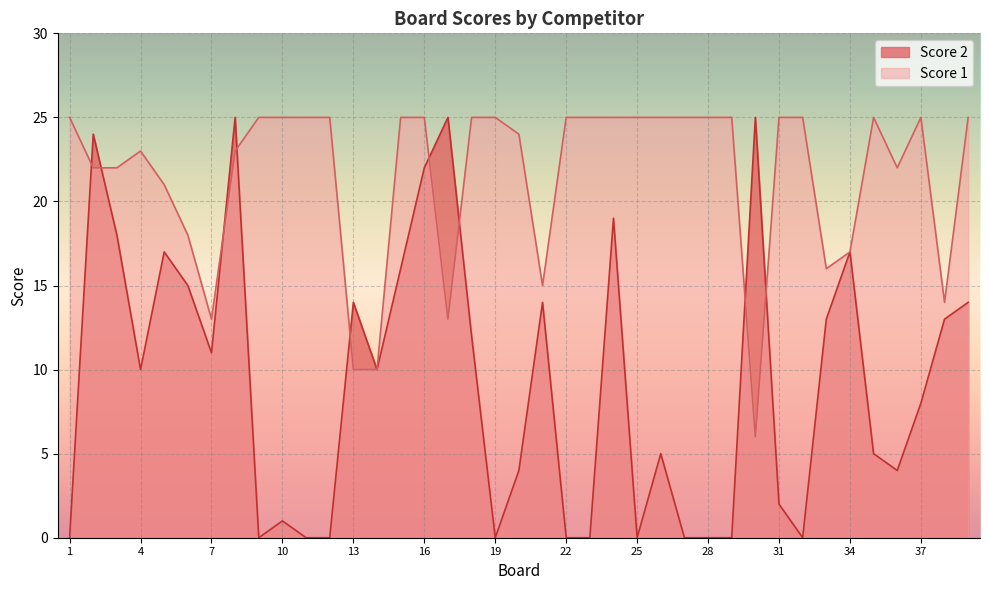

Which series has the largest total across all categories?

Score 1